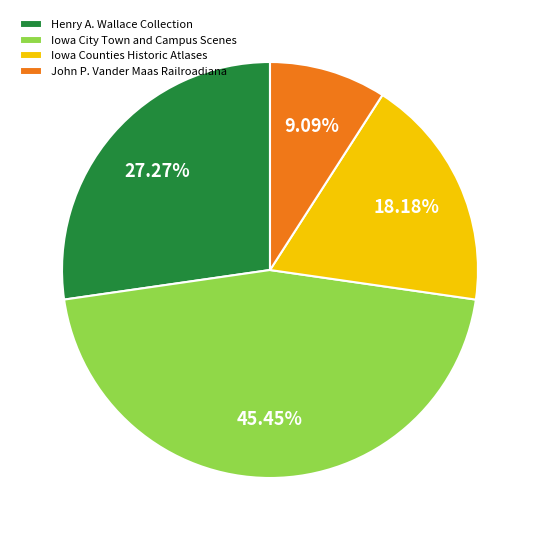

Count the number of slices in the pie.

4